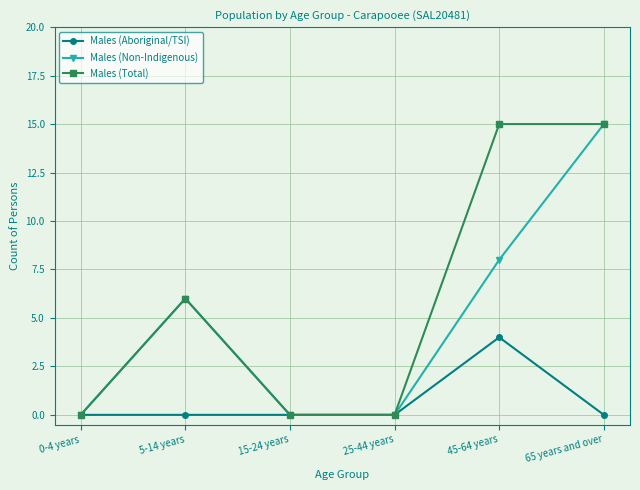

Between 45-64 years and 65 years and over, which series saw the biggest shift?

Males (Non-Indigenous)